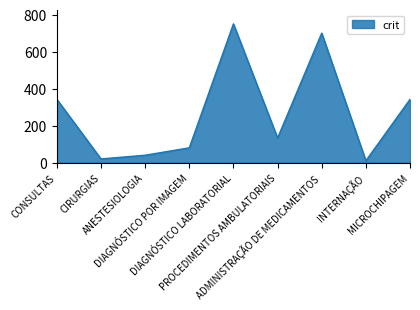

What is the greatest value displayed?

750